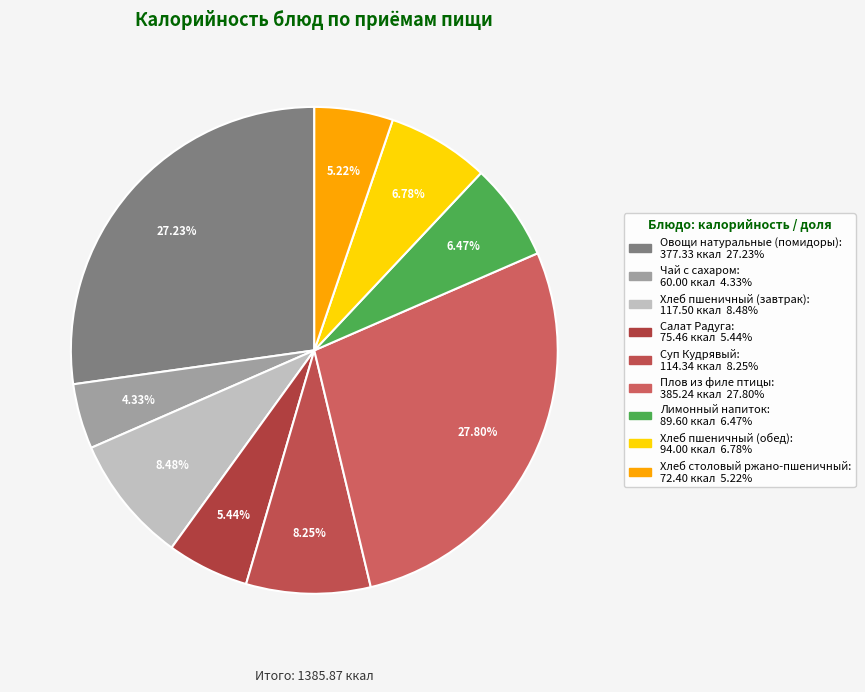

What is the change in value from Салат Радуга to Суп Кудрявый?

+38.9